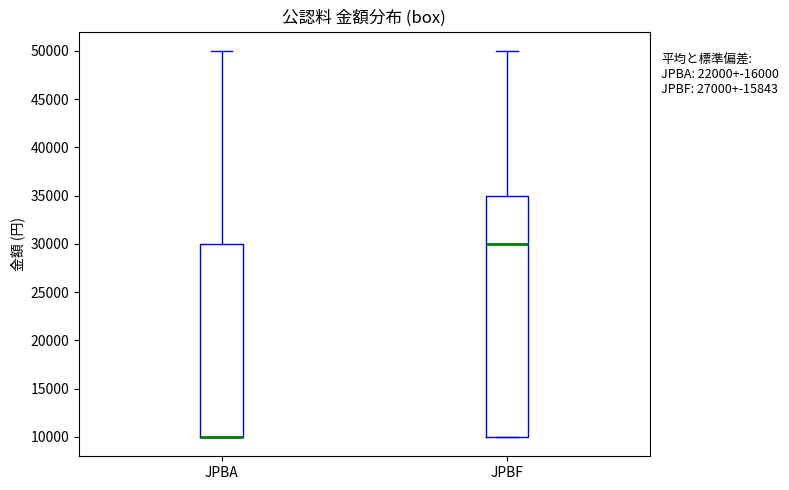

Comparing the boxes themselves (not the whiskers), which one is the tallest?

JPBF